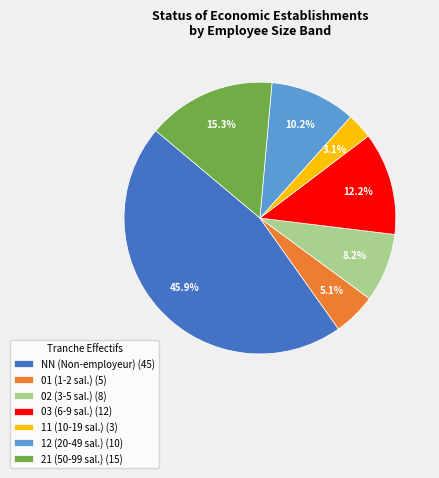

How many slices are in this pie chart?

7